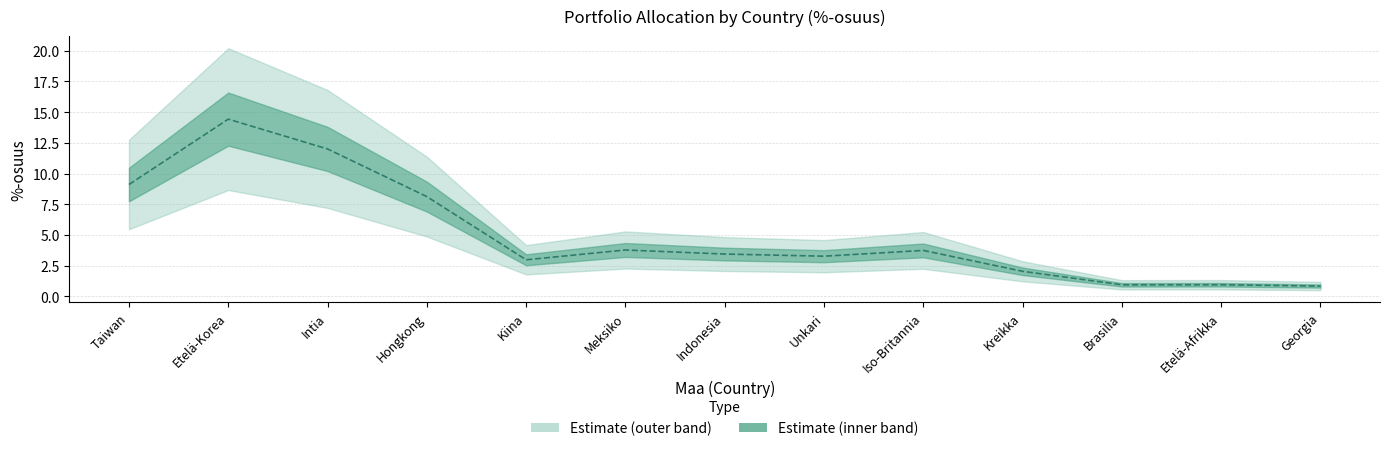

What is the label of the 8th point from the left?

Unkari